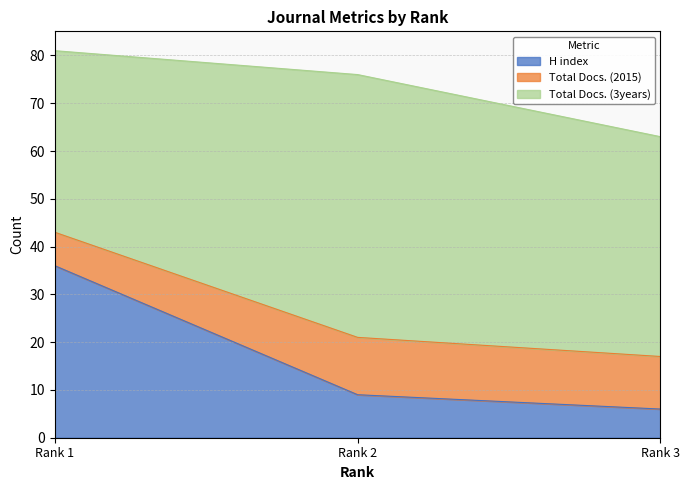

Does the chart have visible grid lines?

Yes